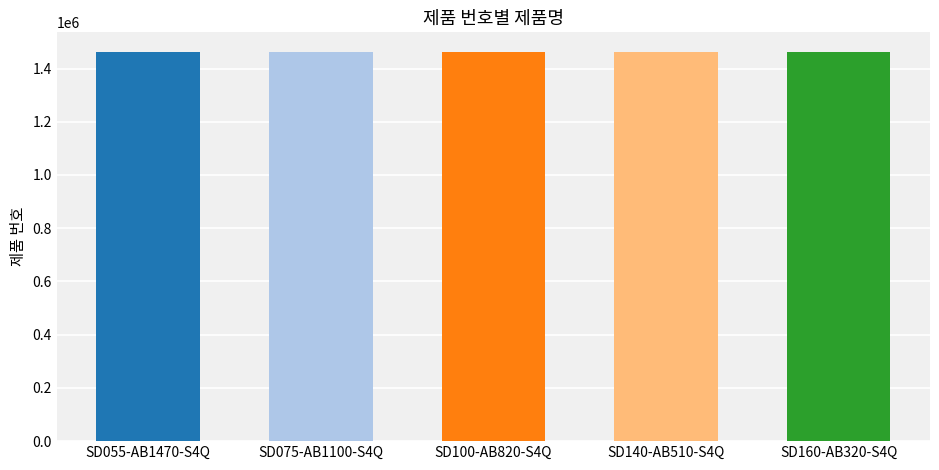

Between SD075-AB1100-S4Q and SD140-AB510-S4Q, which is larger?

SD075-AB1100-S4Q